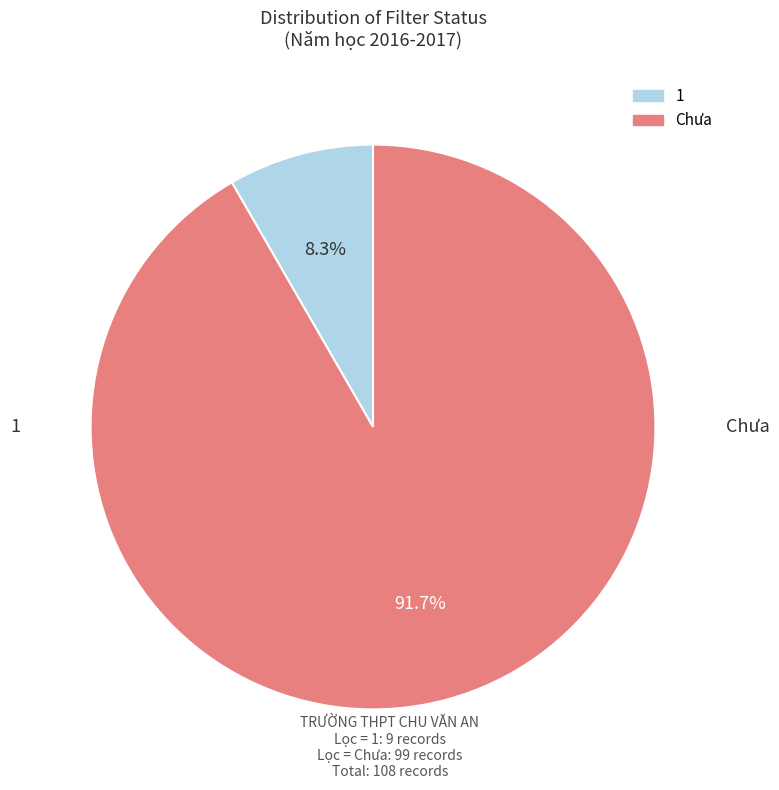

Approximately how many times larger is the value at 1 compared to Chưa?

0.1